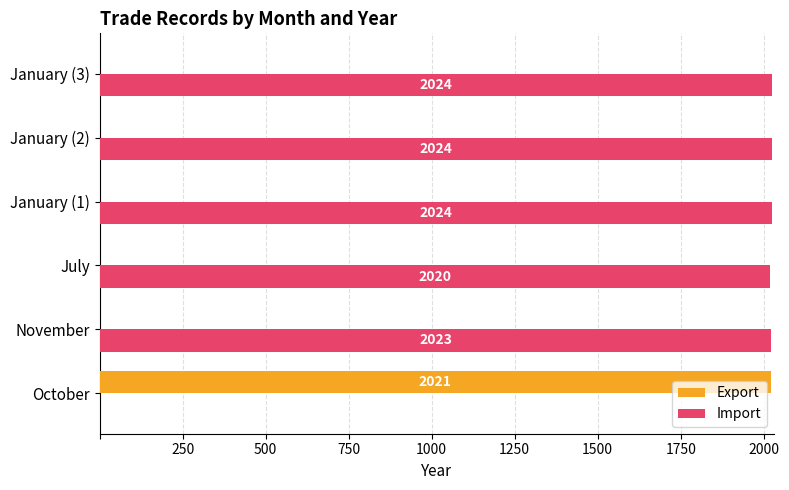

How many data points in Export are above 0?

1